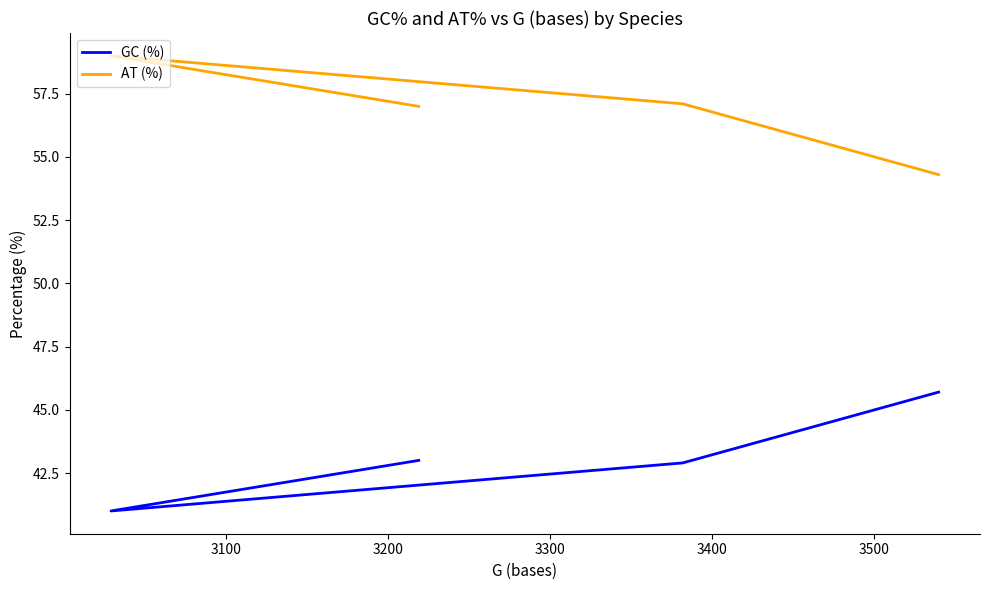

What is the minimum value shown in the chart?

41.0